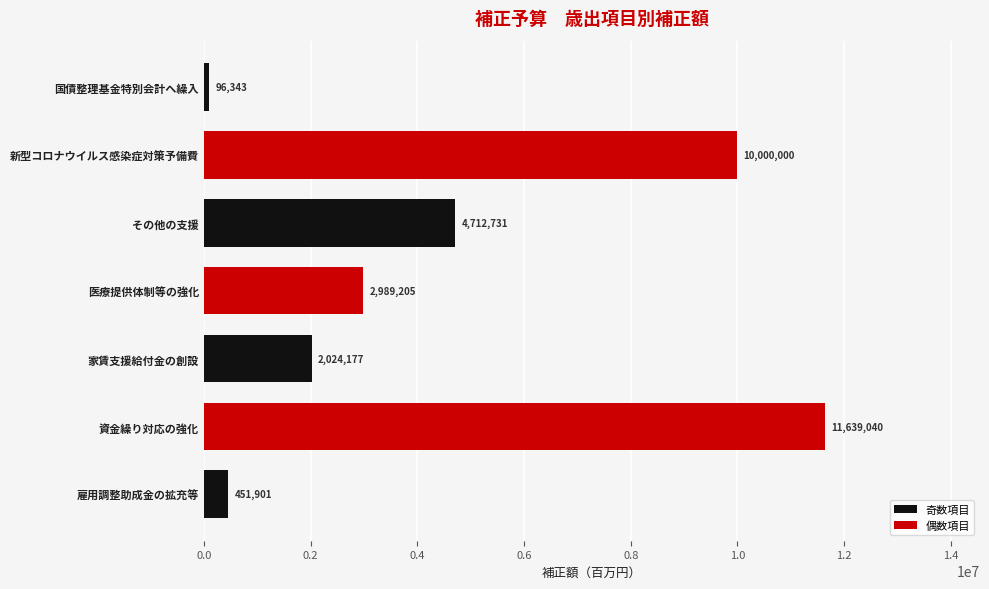

What value does the data have at 国債整理基金特別会計へ繰入, to the nearest 100?

96300